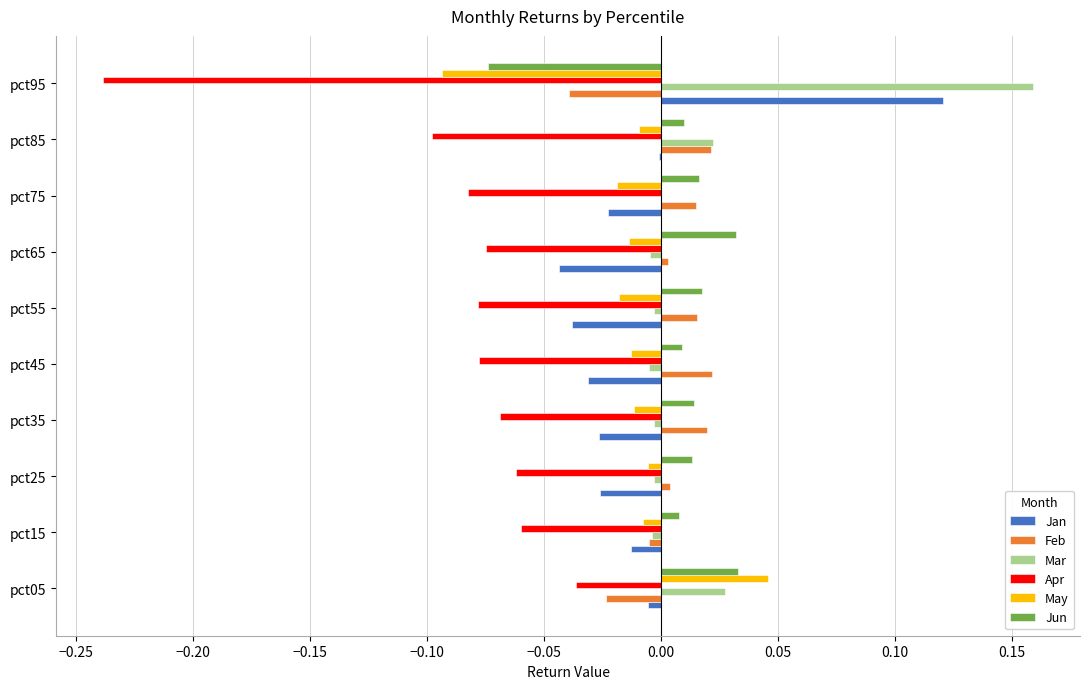

At which category is the sum across all series the highest?

pct05